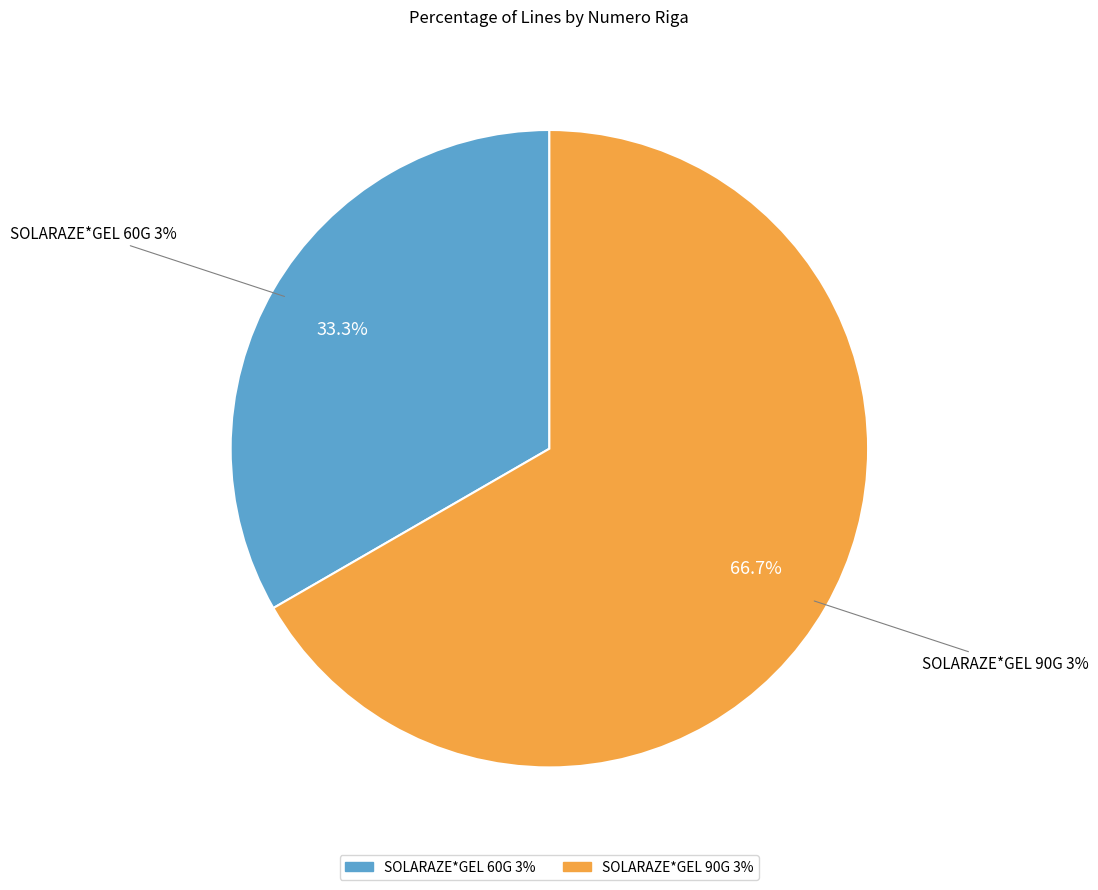

The SOLARAZE*GEL 60G 3% slice represents 33% of the pie. True or false?

True